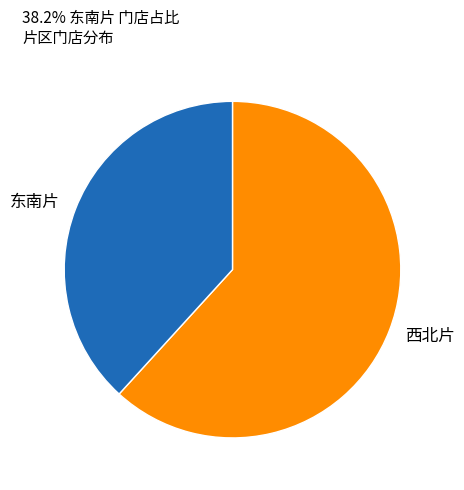

What is the smallest slice in the pie chart?

东南片